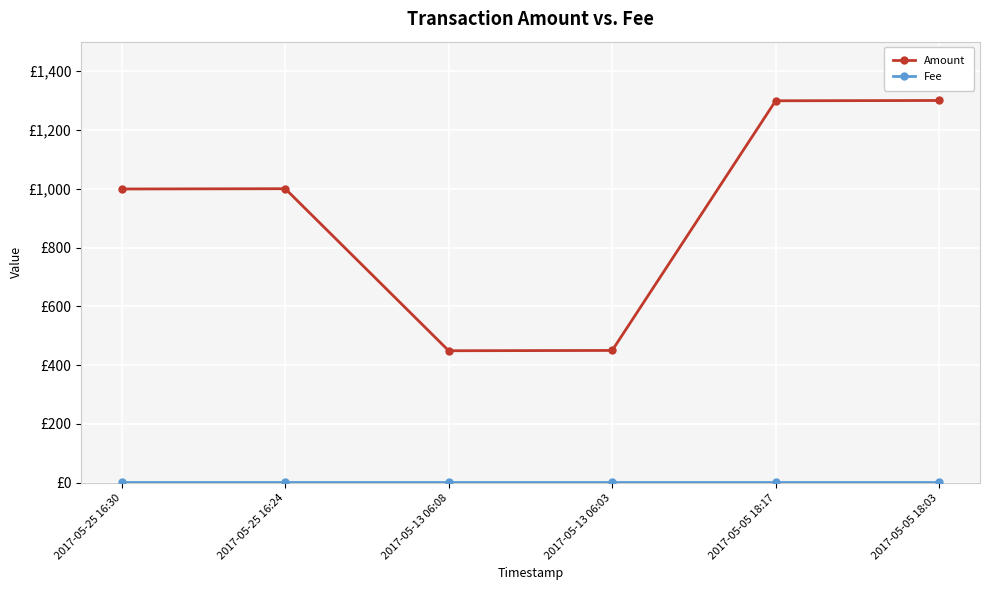

Where is Amount nearest to the value 874?

2017-05-25 16:30